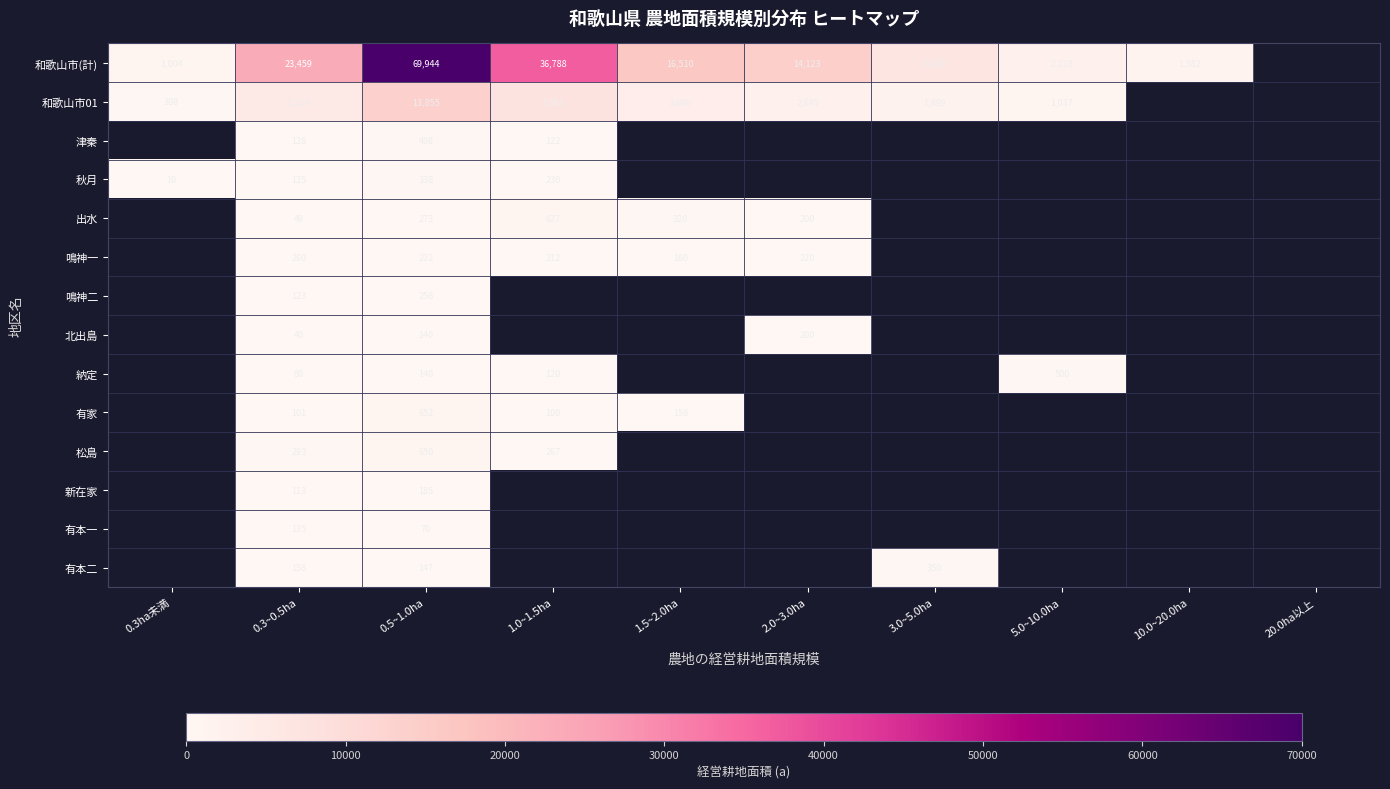

The value of 和歌山市01 at 0.3ha未満 is 96. True or false?

False